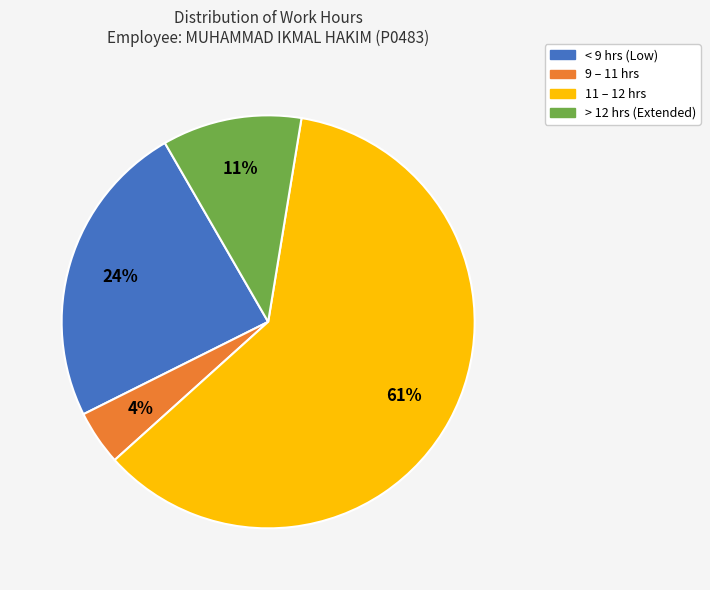

Is there a majority slice in this chart?

Yes